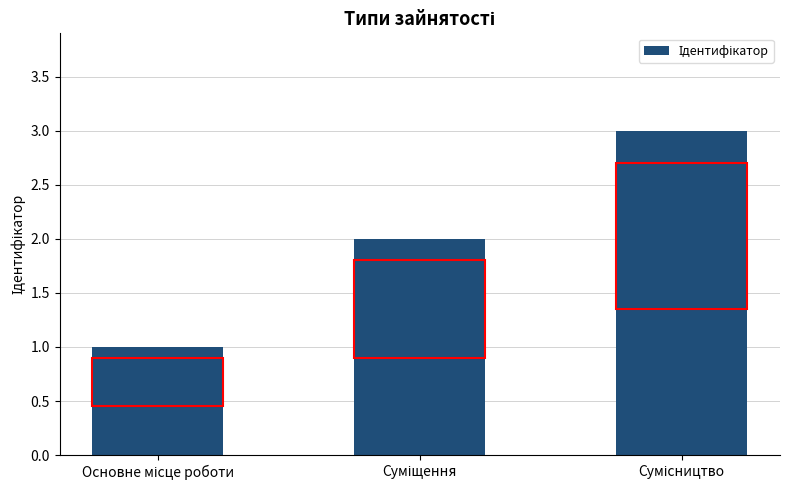

What is the sum of all values?

6